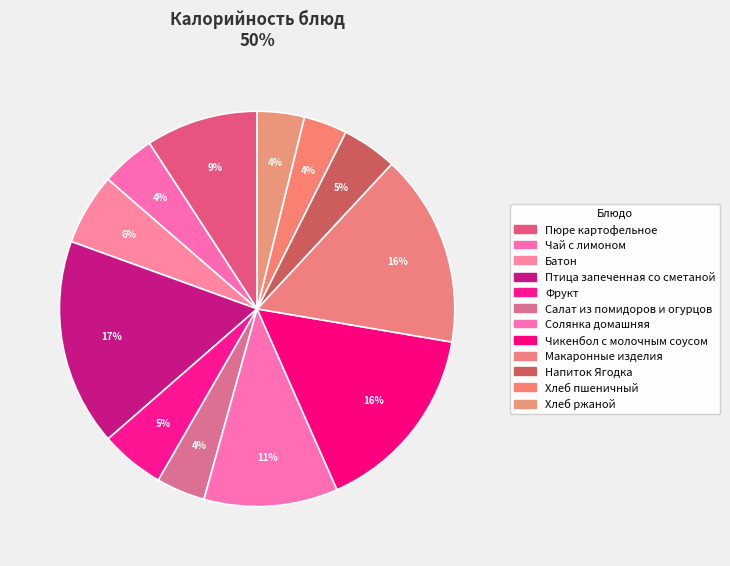

Which slice is the largest?

Птица запеченная со сметаной